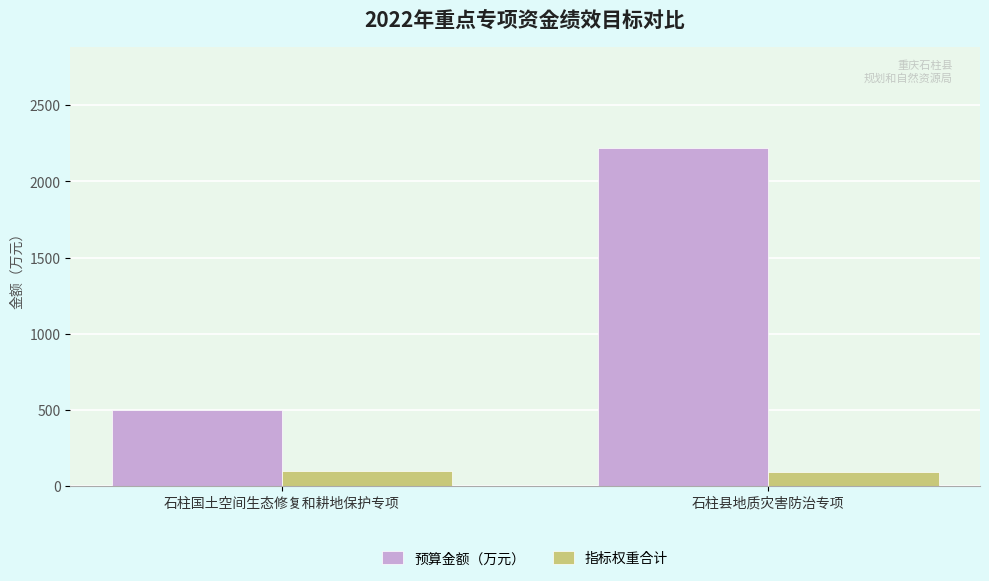

The 预算金额（万元） series shows 3823.8 at 石柱县地质灾害防治专项. True or false?

False